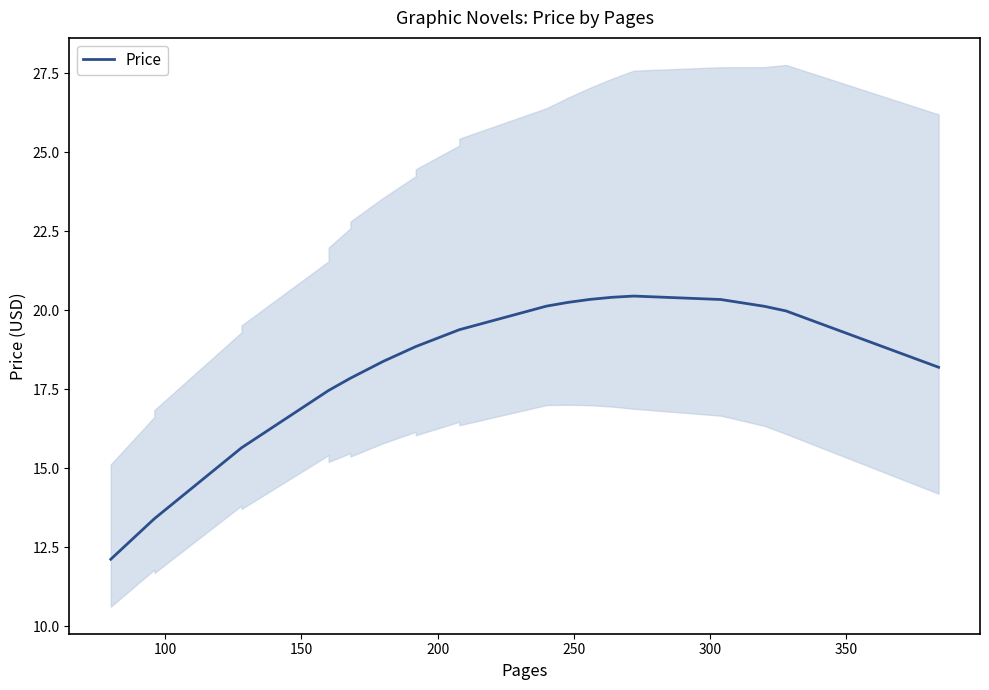

Is it true that the value at 9 is 4.8?

False